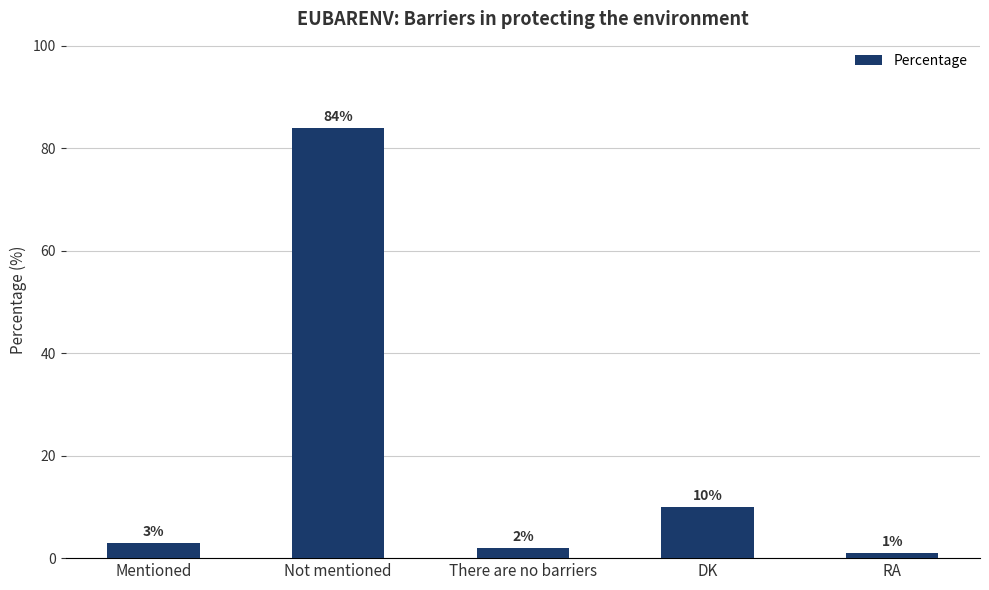

At which category does the chart reach its minimum across all series?

RA